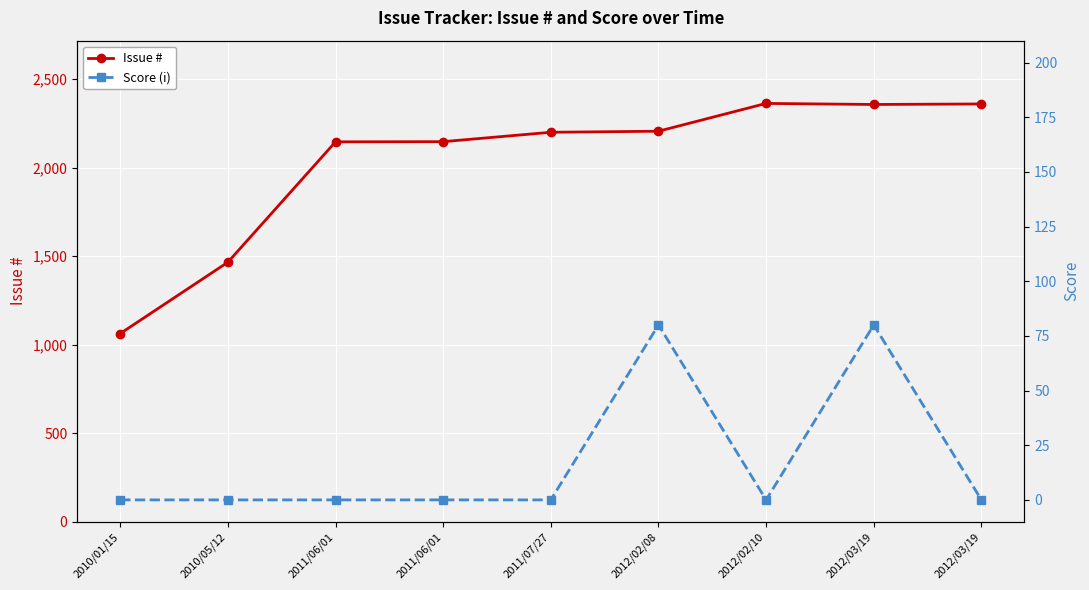

Between 2010/01/15 and 2011/07/27, which series saw the biggest shift?

Issue #